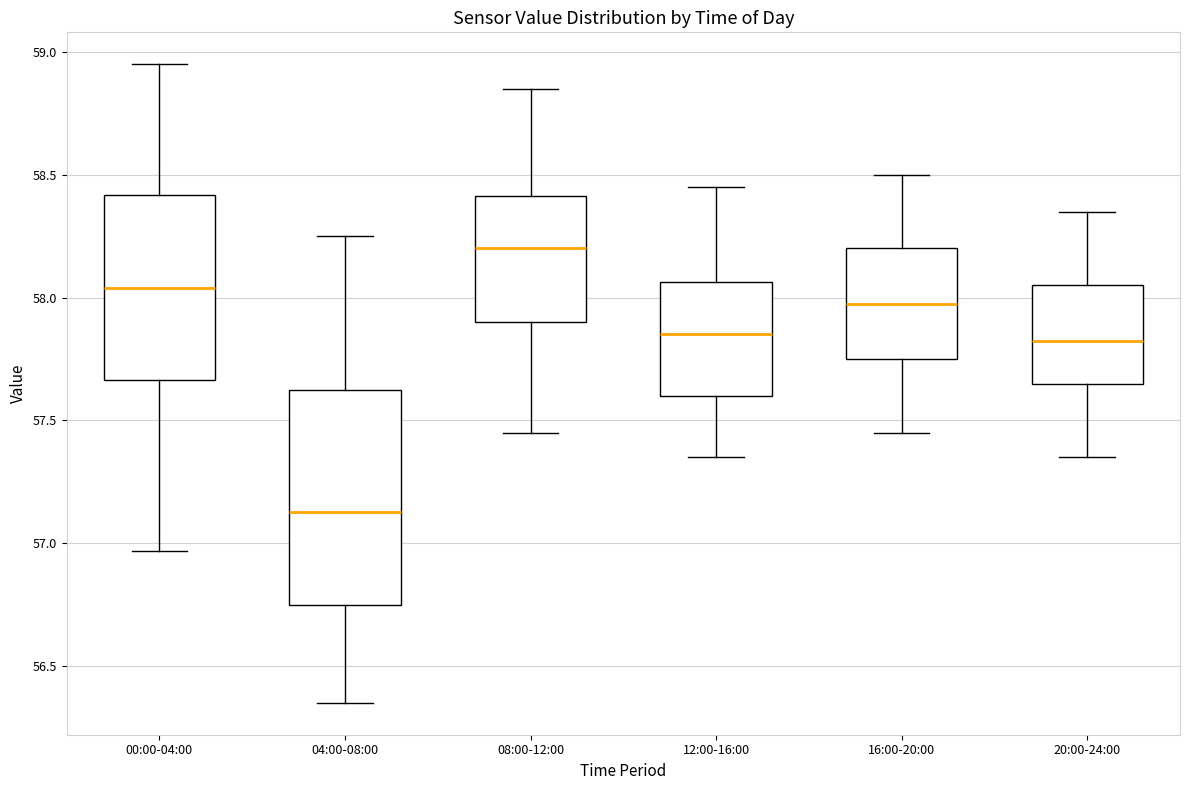

Which box is the tallest, from its lower edge to its upper edge?

04:00-08:00